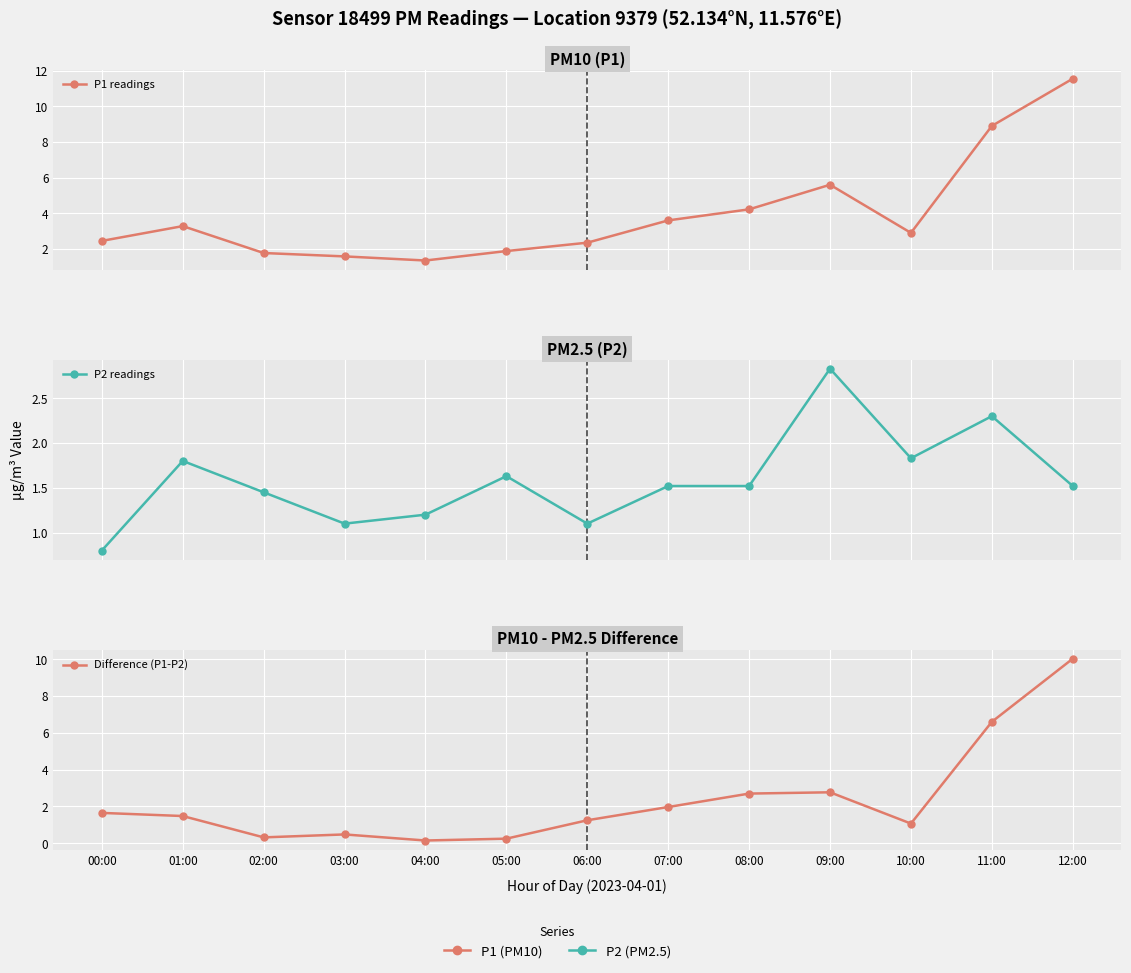

In P2 readings, how many points are higher than both neighbors (excluding endpoints)?

4